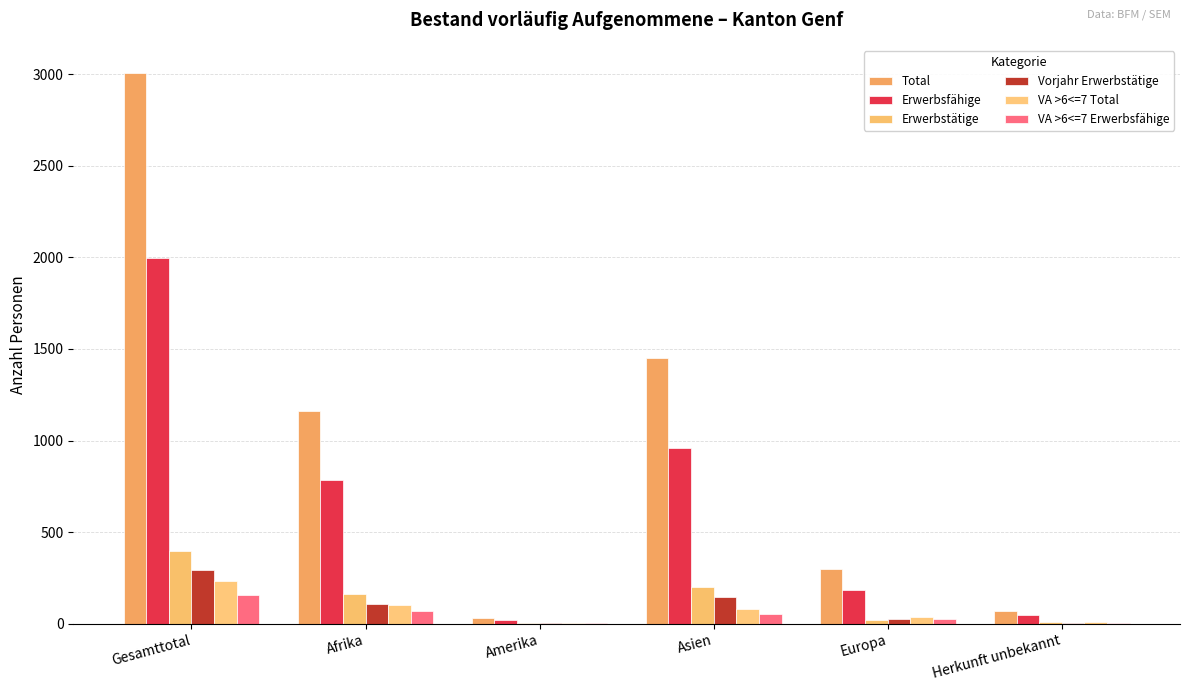

True or false: Erwerbstätige has a value of 4 at Amerika.

True